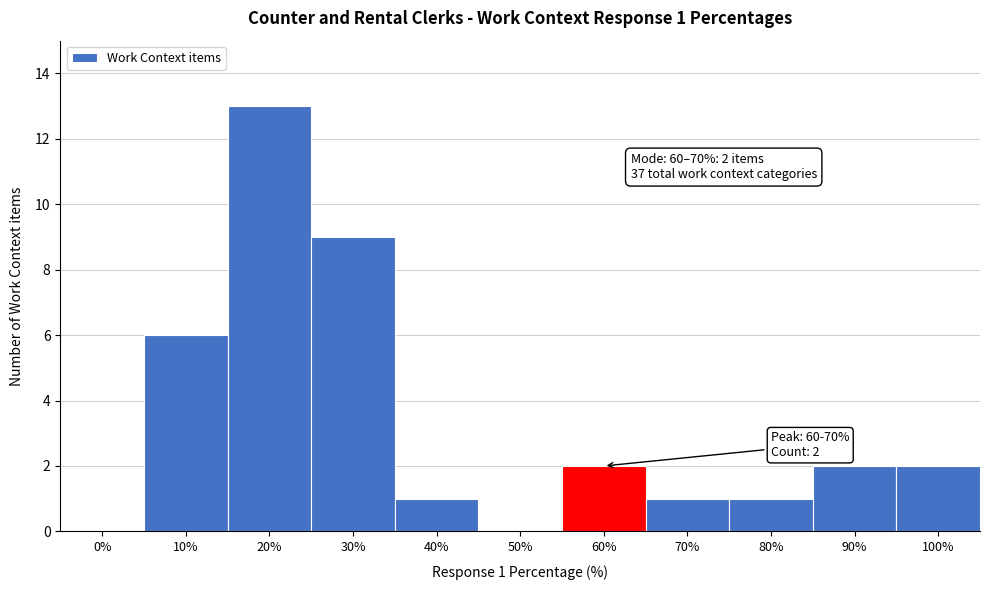

Reading left to right, list all the values displayed in this chart.

0%=0	10%=6	20%=13	30%=9	40%=1	50%=0	60%=2	70%=1	80%=1	90%=2	100%=2